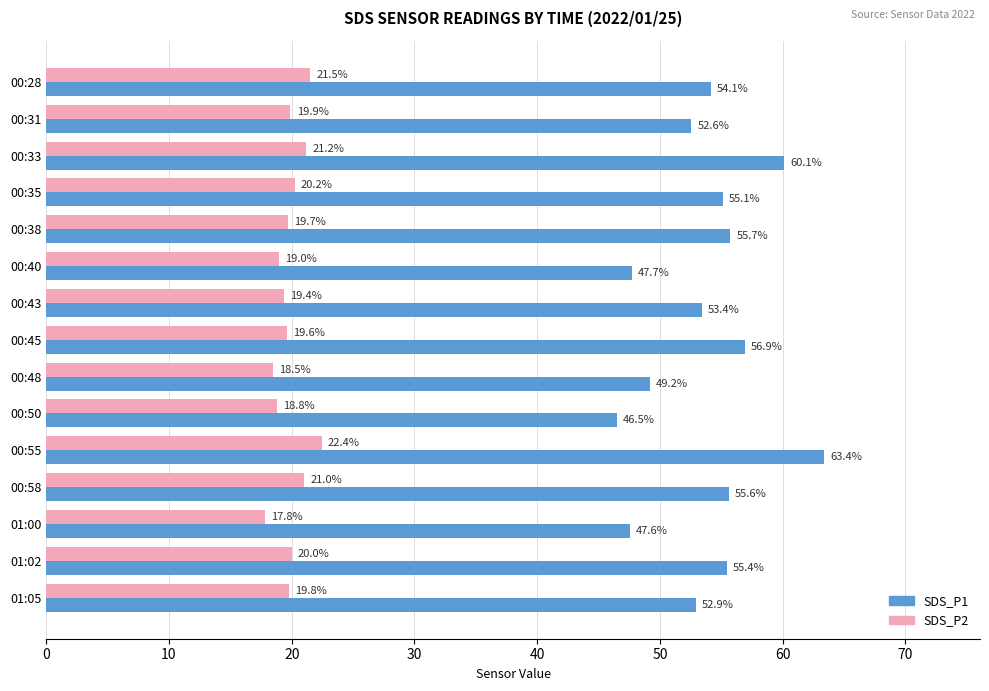

How many values in the SDS_P2 series are below 19?

3